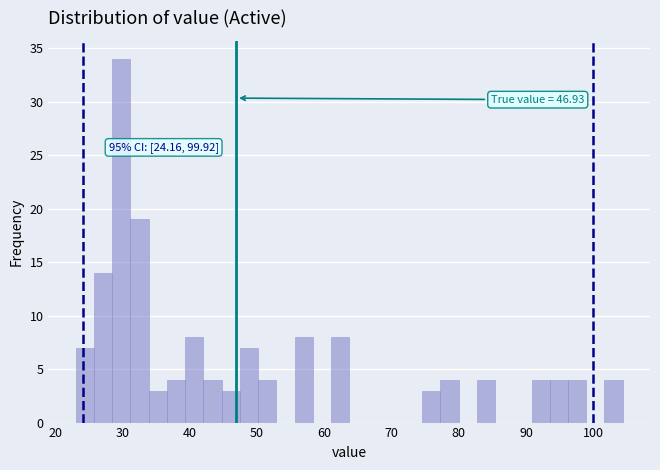

Around what value on the x-axis is the tallest bar? Give the approximate position of its centre, as read against the axis.

30